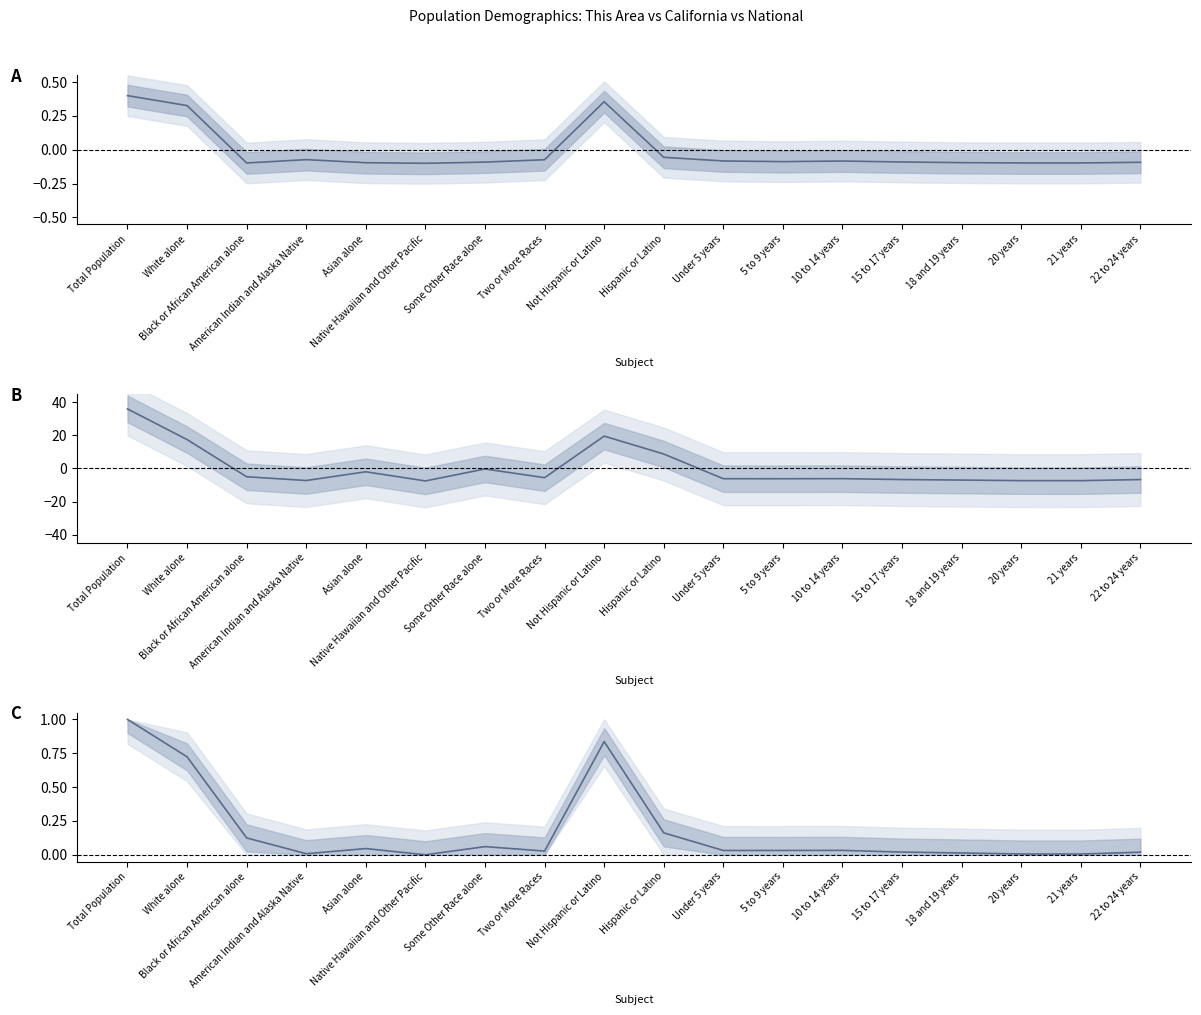

The value of California at 5 to 9 years is -6.2. True or false?

True